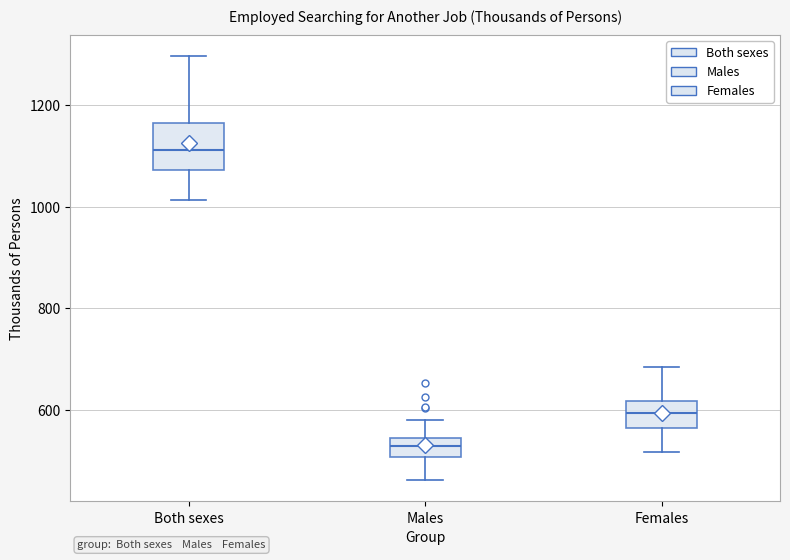

Where is the lower edge of the box for Females on the y-axis? The values are not printed on the chart, so give them approximately, as read against the axis.

560